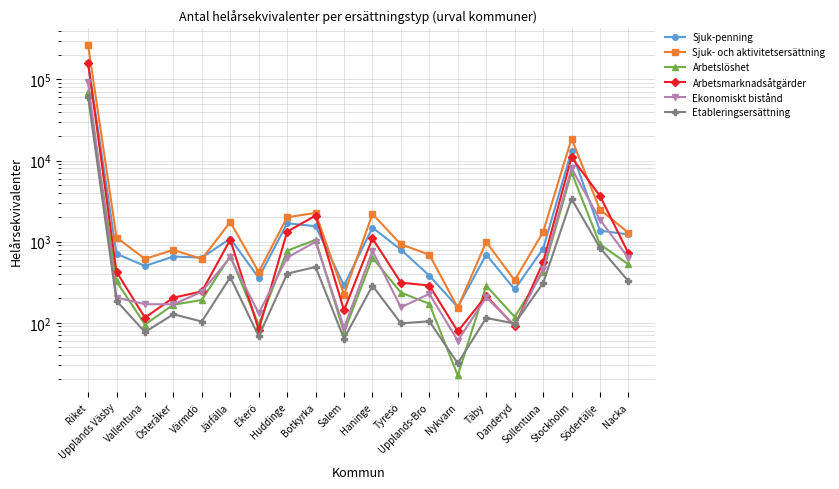

After their last crossing, which series has the higher values: Arbetslöshet or Arbetsmarknadsåtgärder?

Arbetsmarknadsåtgärder